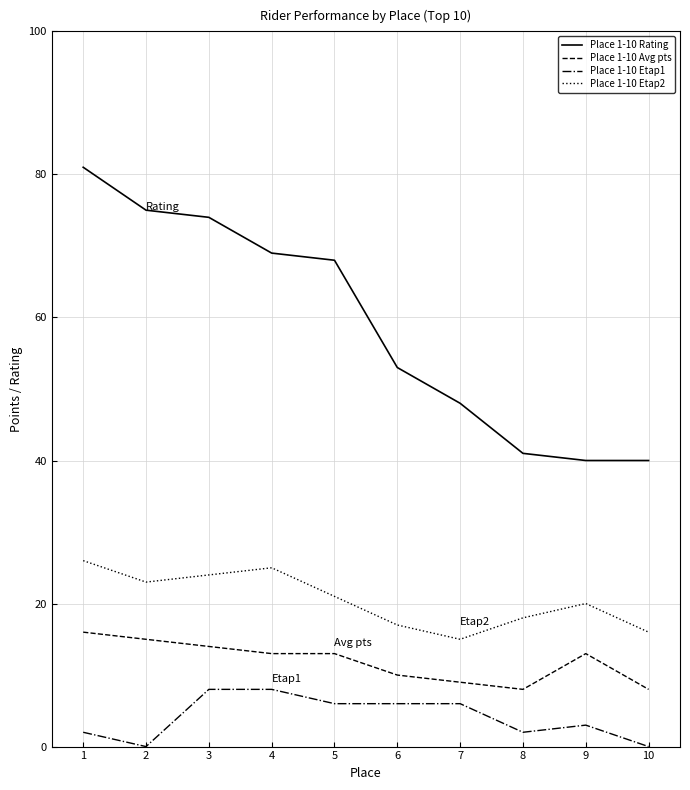

What are all the series names shown in the legend?

Place 1-10 Rating, Place 1-10 Avg pts, Place 1-10 Etap1, Place 1-10 Etap2